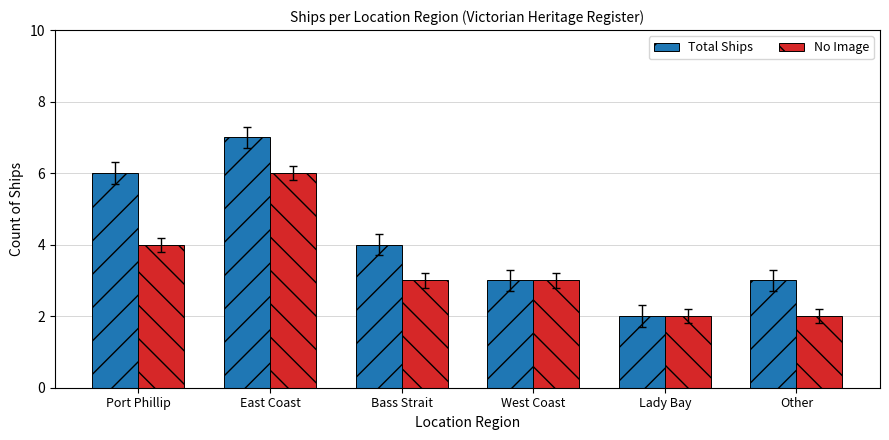

Count the number of data series in this chart.

2